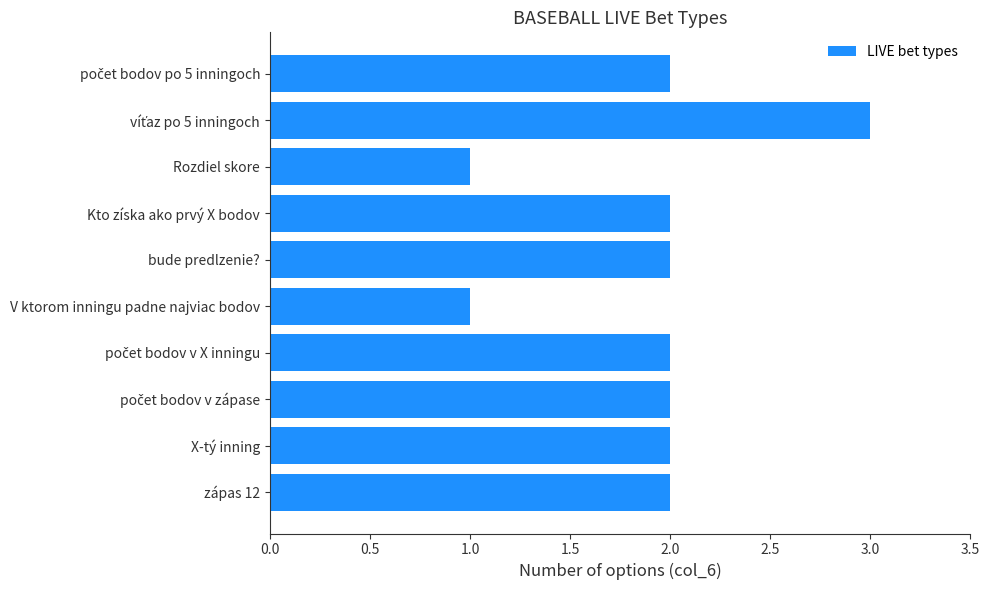

What is the smallest value displayed?

1